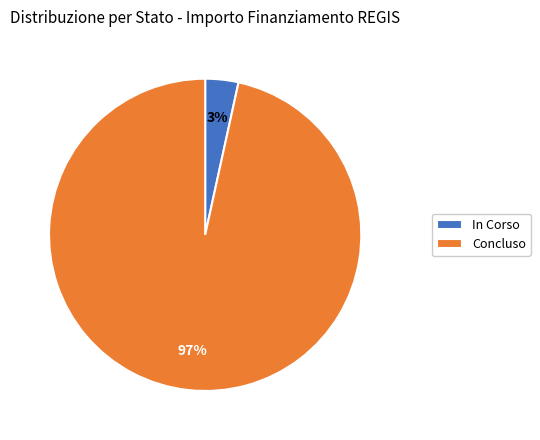

Which slice is the smallest?

In Corso